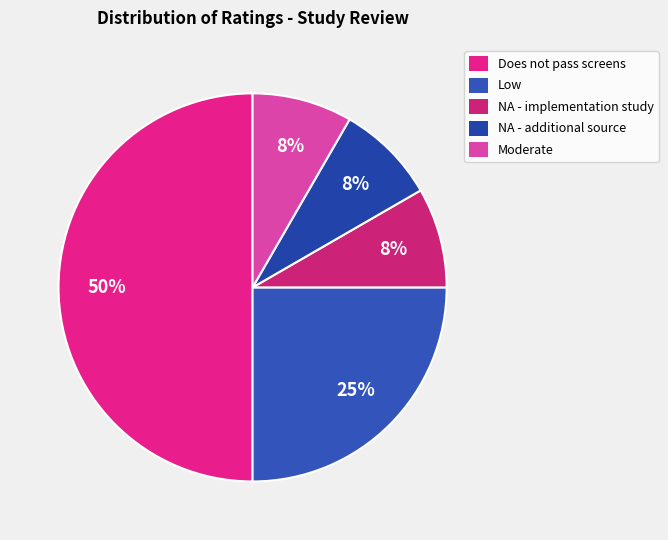

To the nearest percent, what is the difference between the Low and Moderate slice percentages?

17%